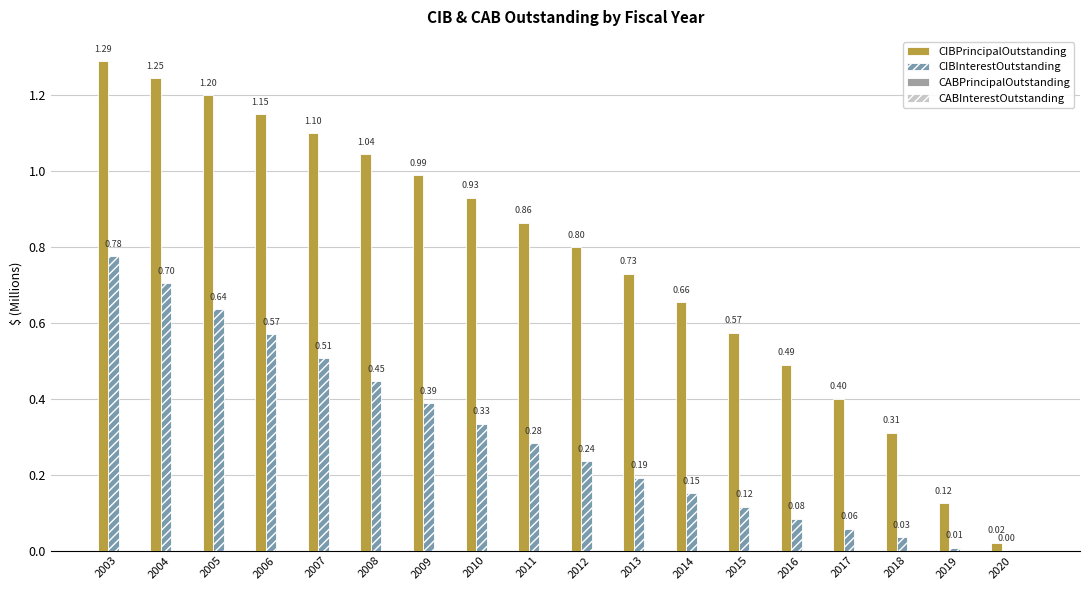

The value of CIBInterestOutstanding at 2004 is 1.1. True or false?

False